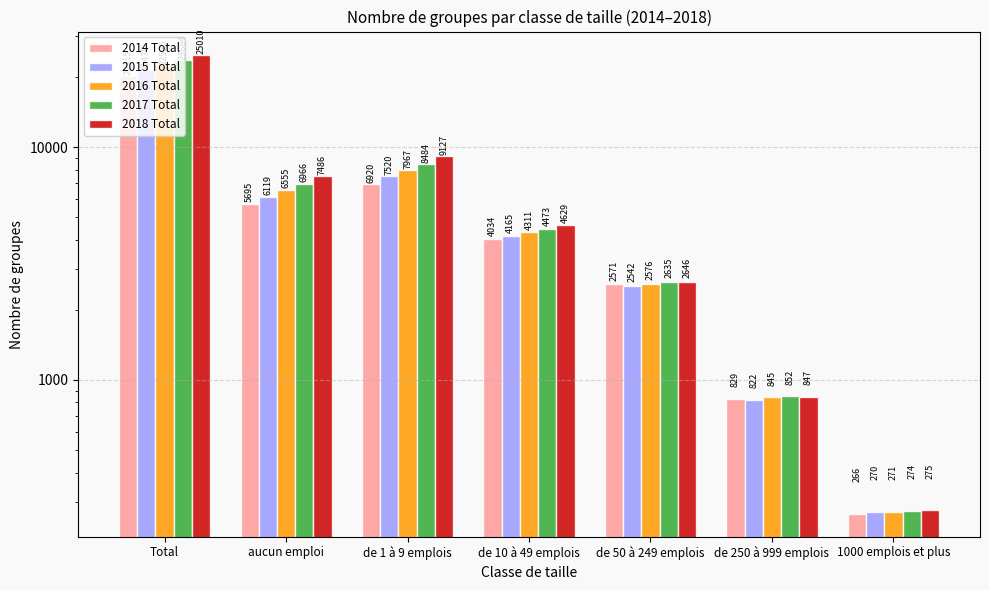

At which label does 2014 Total first exceed 4034?

Total